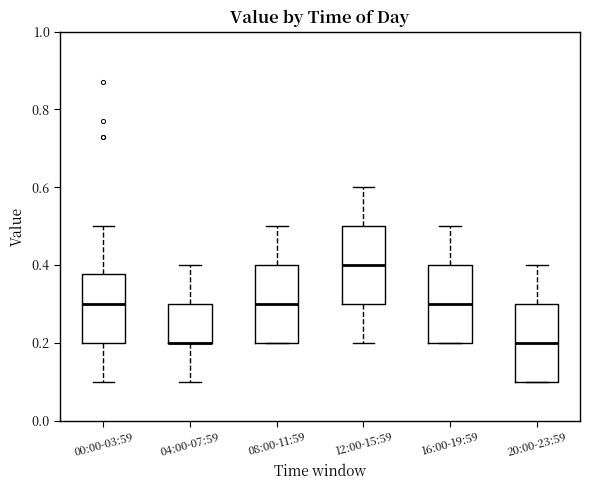

Reading left to right, transcribe this box plot: for each box, give where its median line is, the range the box spans, and where its two whiskers end, as read against the y-axis. The values are not printed on the chart, so give them approximately, as read against the axis.

00:00-03:59: median 0.30, box 0.20 to 0.38, whiskers 0.10 to 0.50
04:00-07:59: median 0.20 (drawn on the box's lower edge), box 0.20 to 0.30, whiskers 0.10 to 0.40
08:00-11:59: median 0.30, box 0.20 to 0.40, whiskers 0.20 to 0.50
12:00-15:59: median 0.40, box 0.30 to 0.50, whiskers 0.20 to 0.60
16:00-19:59: median 0.30, box 0.20 to 0.40, whiskers 0.20 to 0.50
20:00-23:59: median 0.20, box 0.10 to 0.30, whiskers 0.10 to 0.40